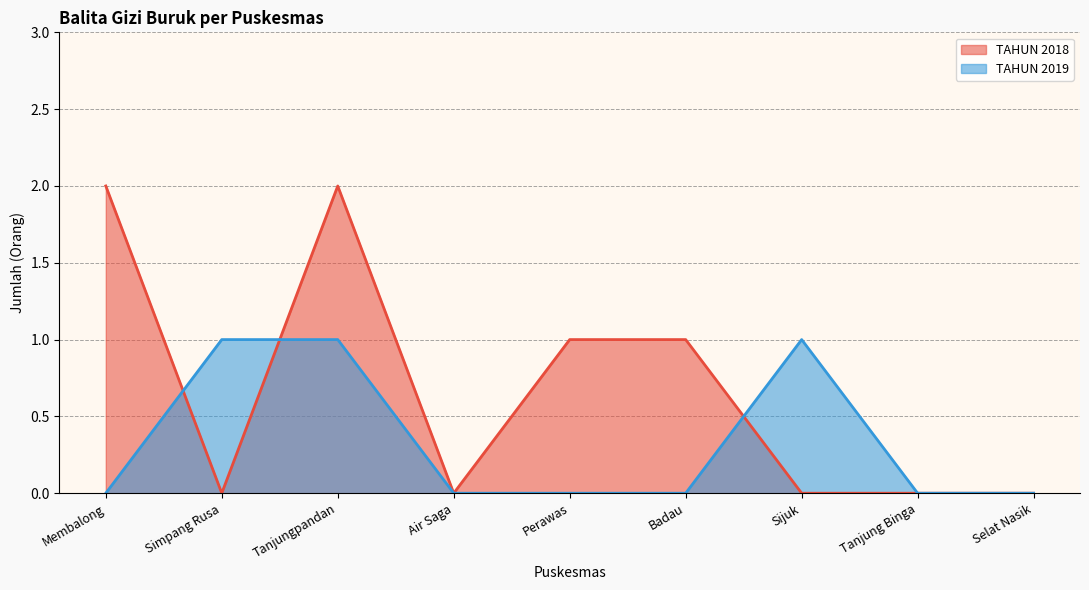

What is the label of the 1st point from the left?

Membalong